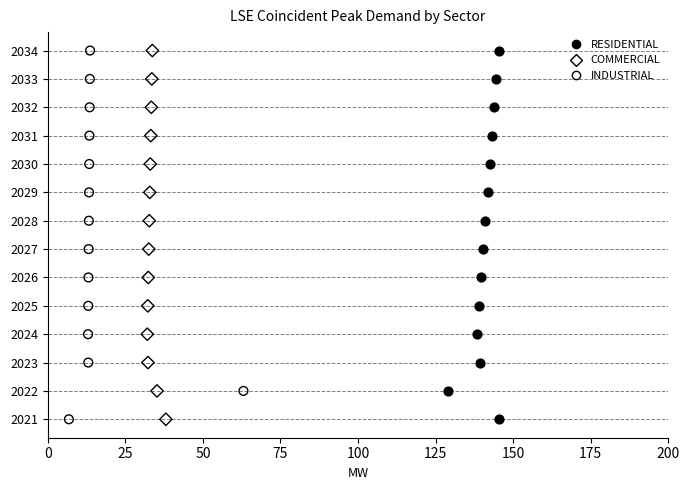

What are all the series names shown in the legend?

RESIDENTIAL, COMMERCIAL, INDUSTRIAL